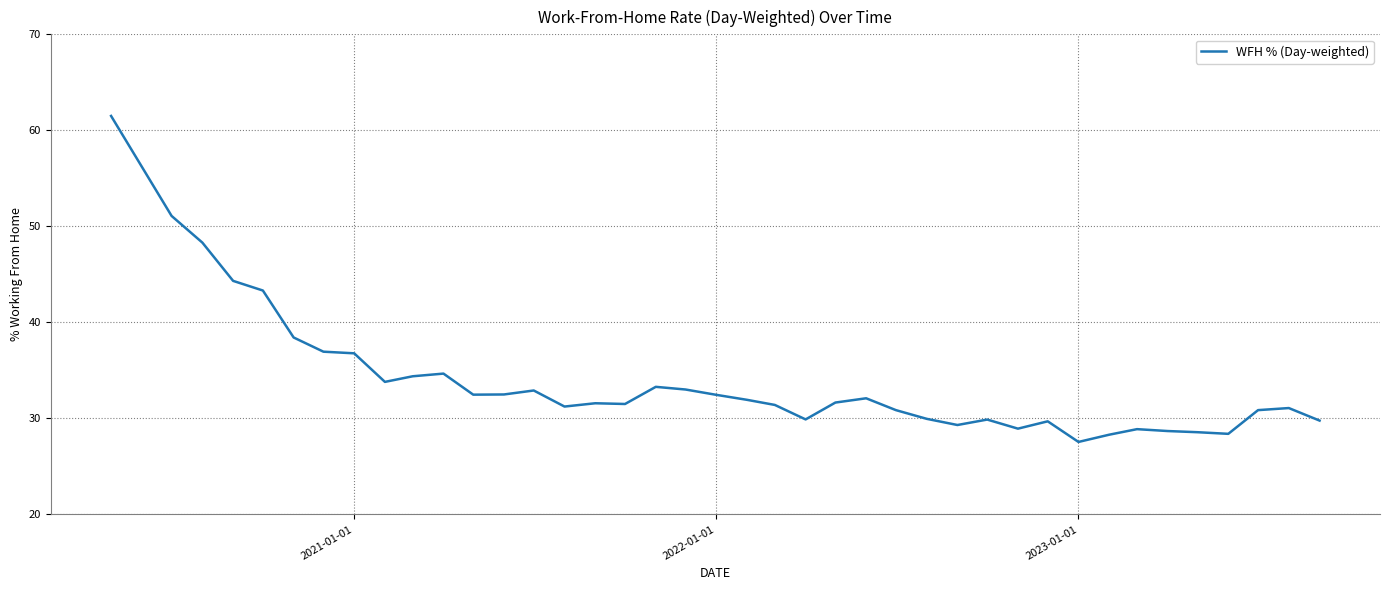

What is the difference between the maximum and minimum values?

33.9